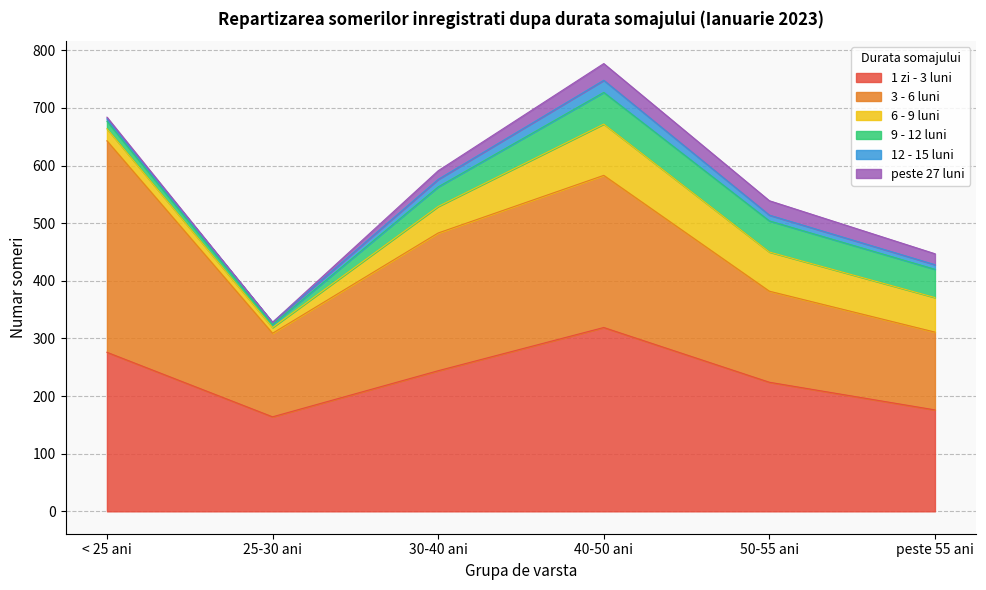

What is the difference between the highest and lowest values at 30-40 ani?

231